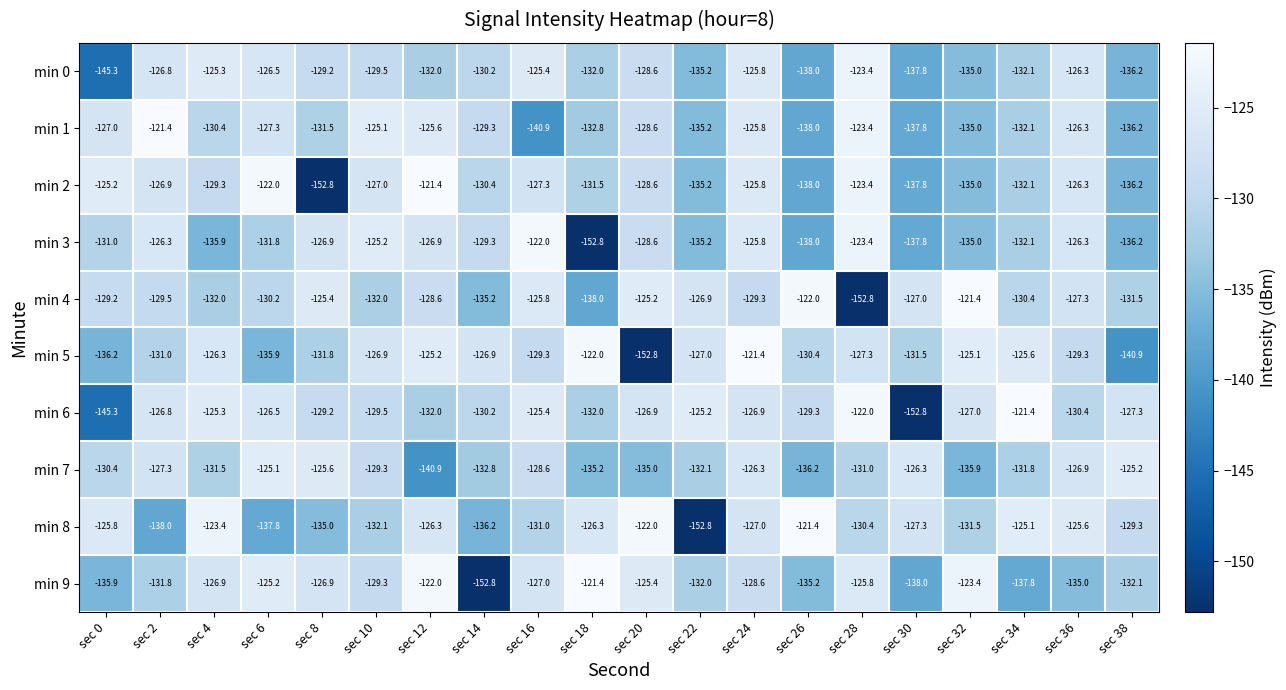

Where is min 0 nearest to the value -134?

sec 32